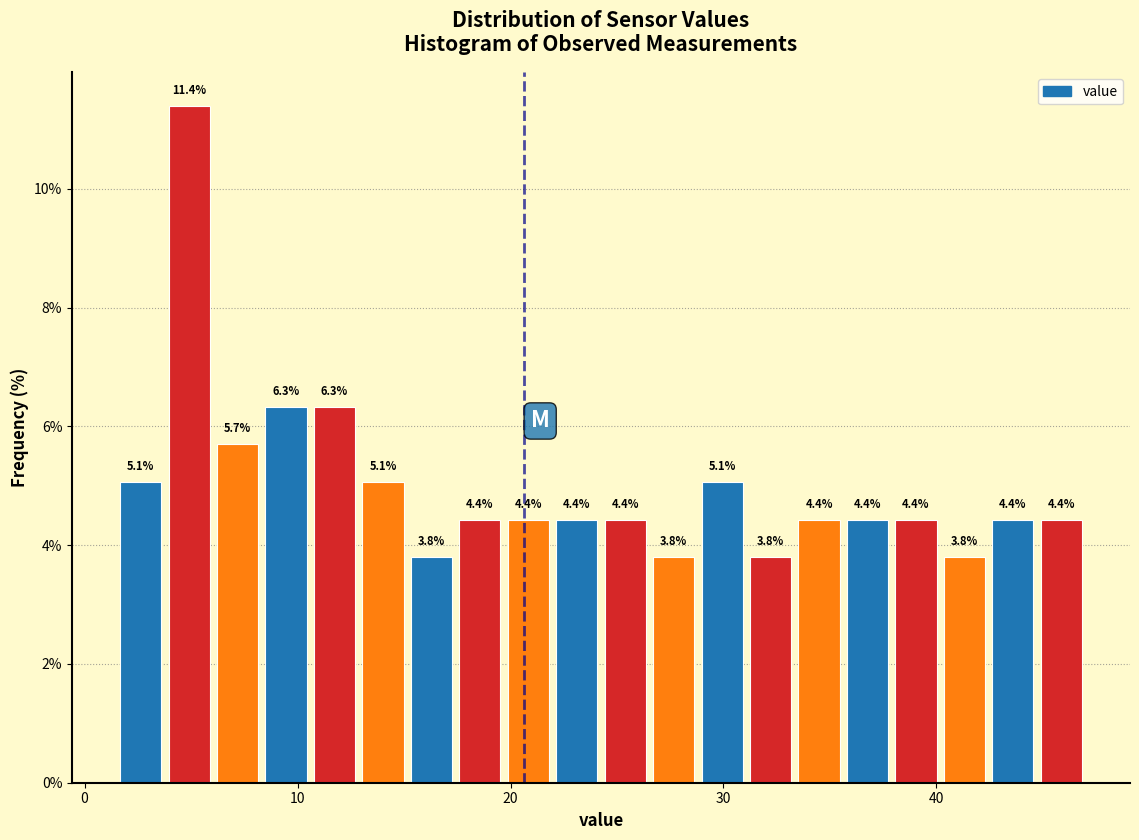

Read against the x-axis, roughly where is the centre of the tallest bar?

5